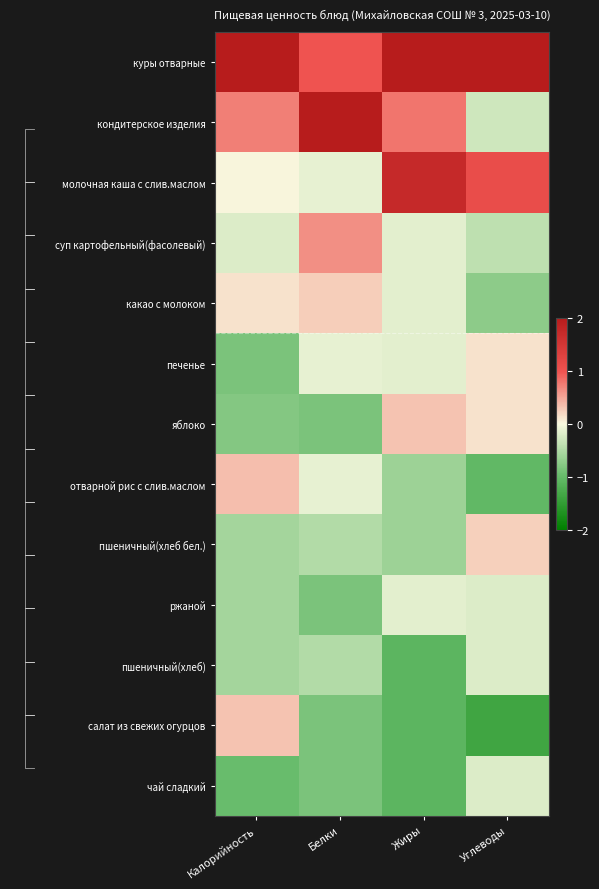

Which category has the lowest value in the салат из свежих огурцов series?

Углеводы